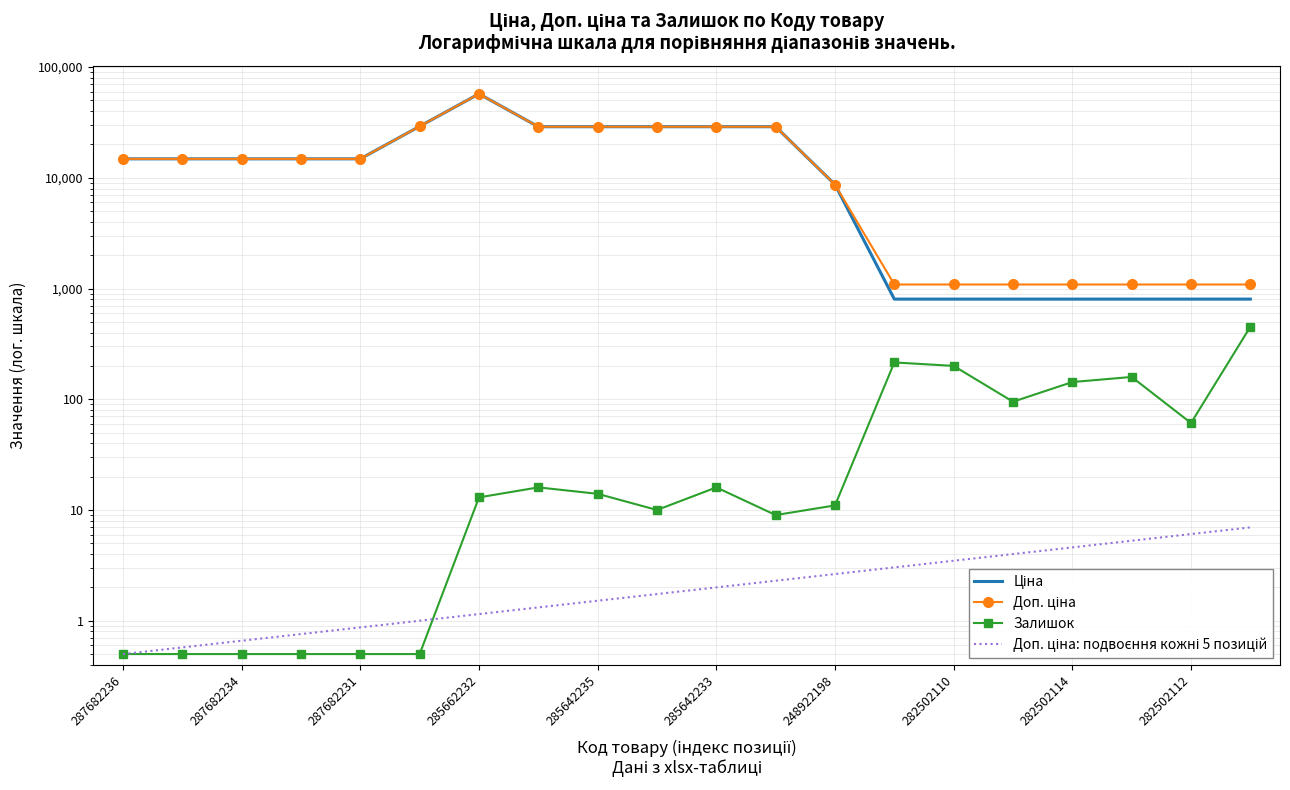

What is the average value of the Доп. ціна: подвоєння кожні 5 позицій series?

2.5